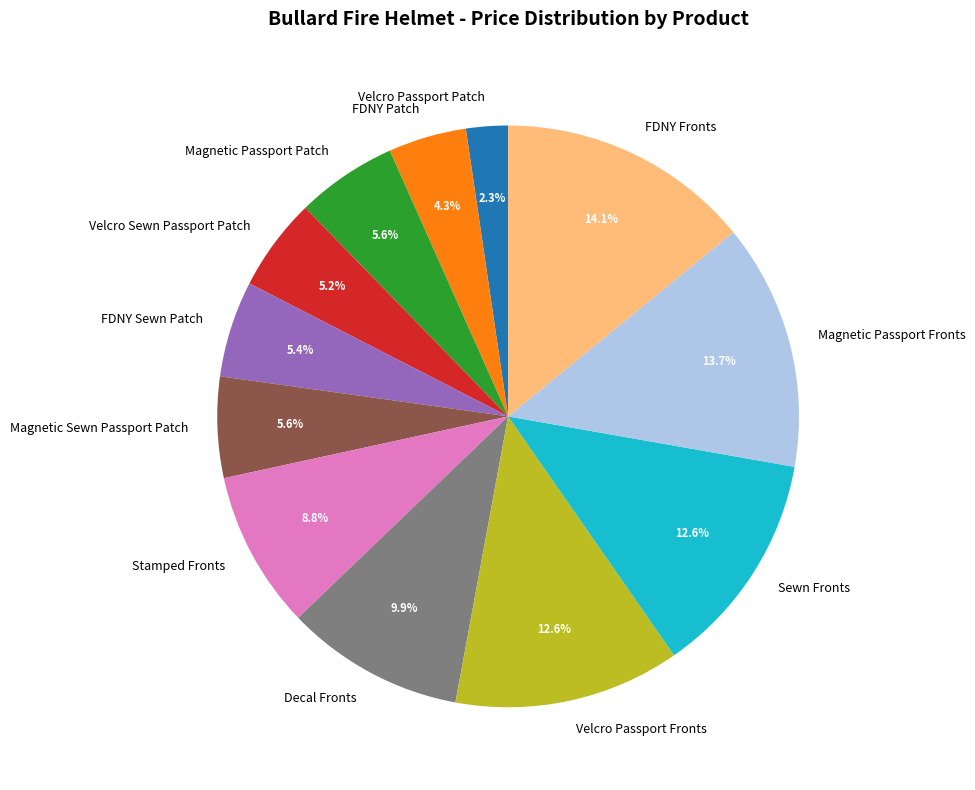

To the nearest percent, what portion does Velcro Sewn Passport Patch represent?

5%